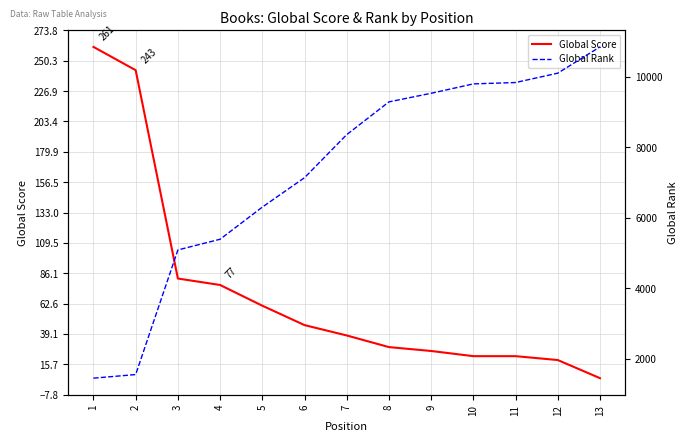

Rank the series by their maximum value, from highest to lowest.

Global Rank, Global Score